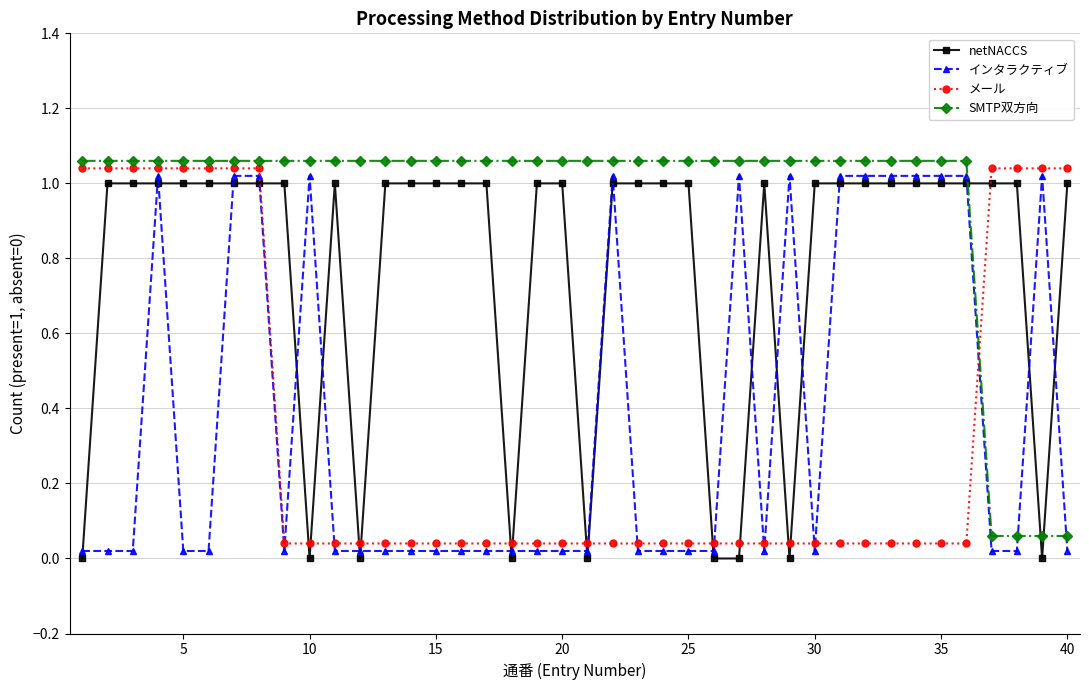

How many intersections are there between netNACCS and メール?

14